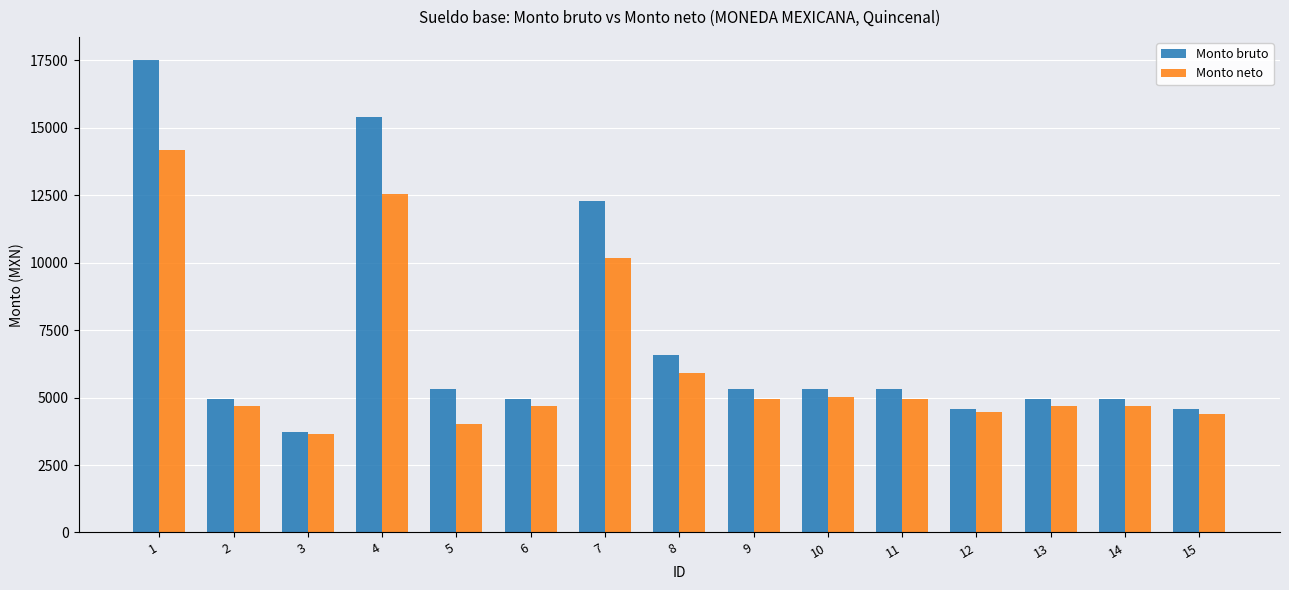

At which label does Monto neto reach its minimum?

3